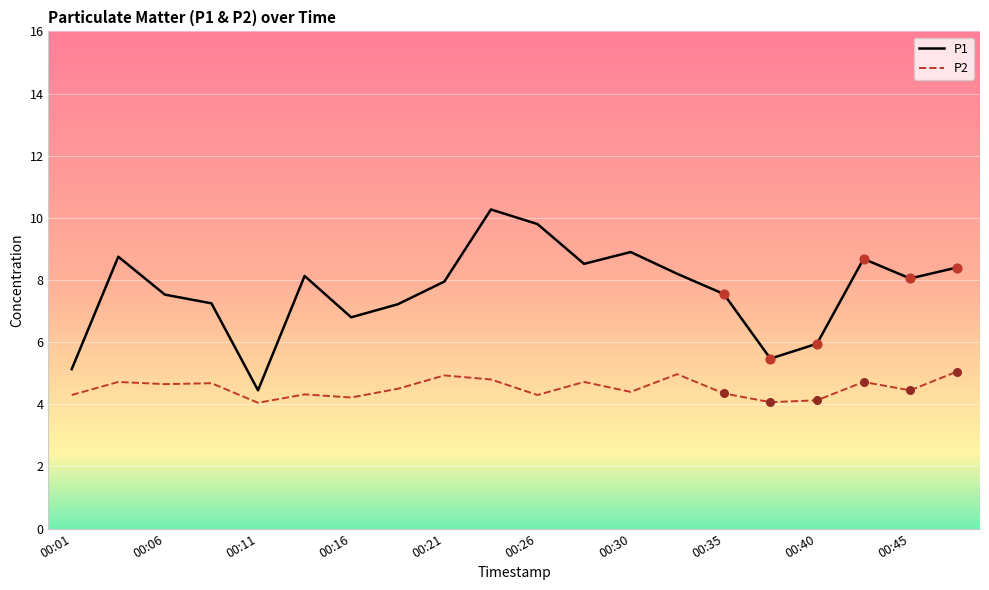

Which series has the largest total across all categories?

P1